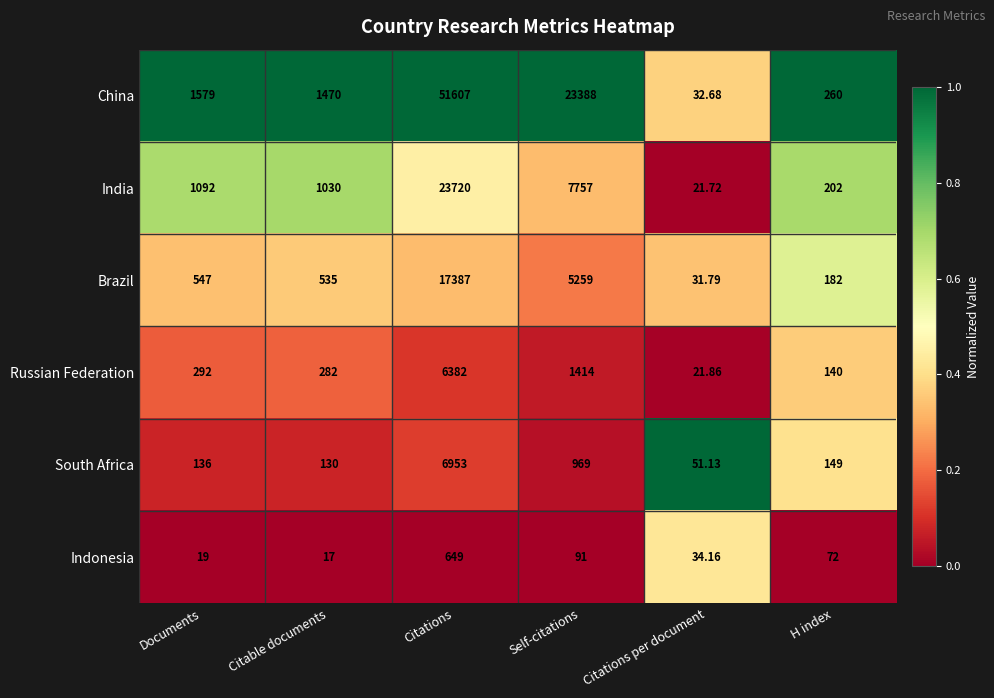

What is the maximum value shown in the chart?

51607.0